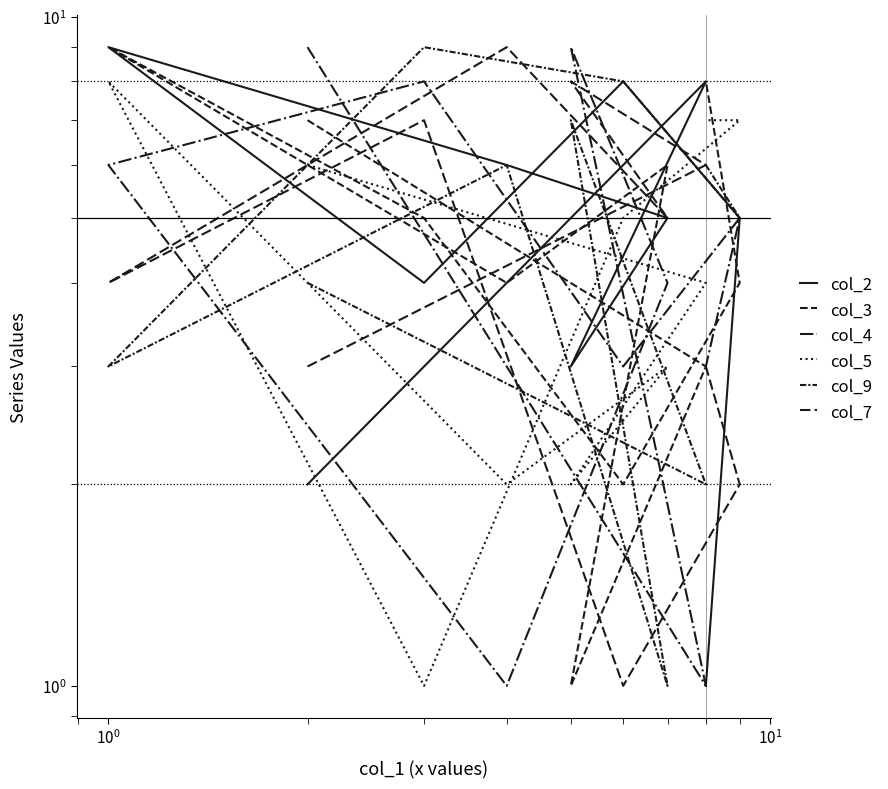

How many col_4 values are between 3 and 8?

6